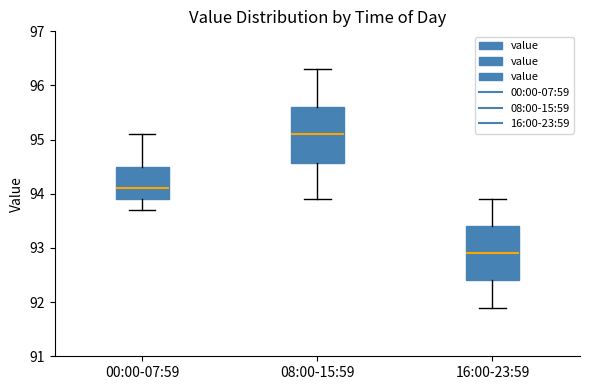

Which box's median line is the lowest?

16:00-23:59